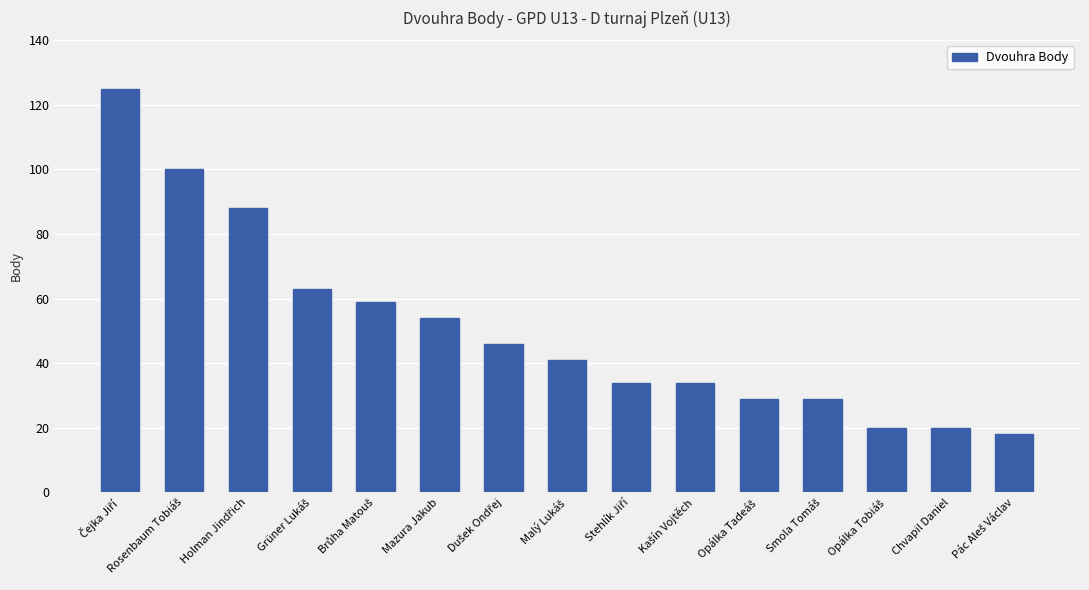

The chart shows a value of 20 at Chvapil Daniel. True or false?

True